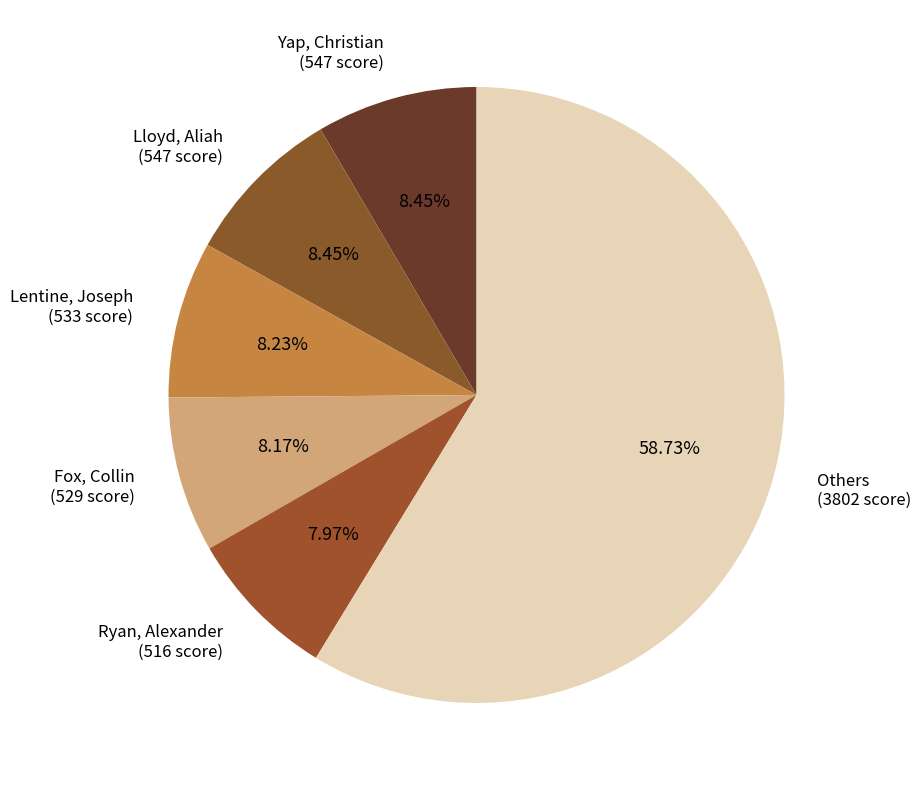

How many slices are in this pie chart?

6